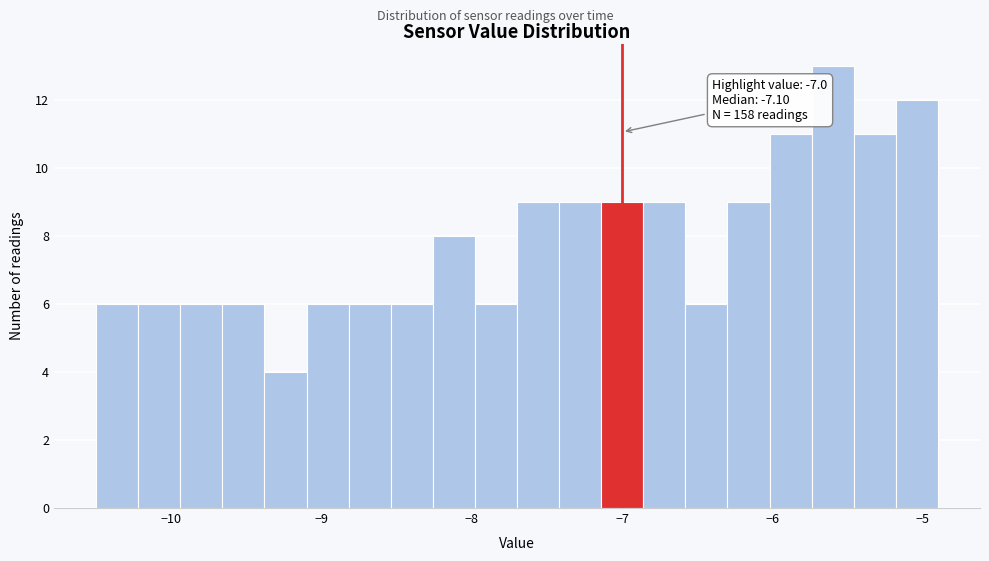

Around what value on the x-axis is the tallest bar? Give the approximate position of its centre, as read against the axis.

-5.6